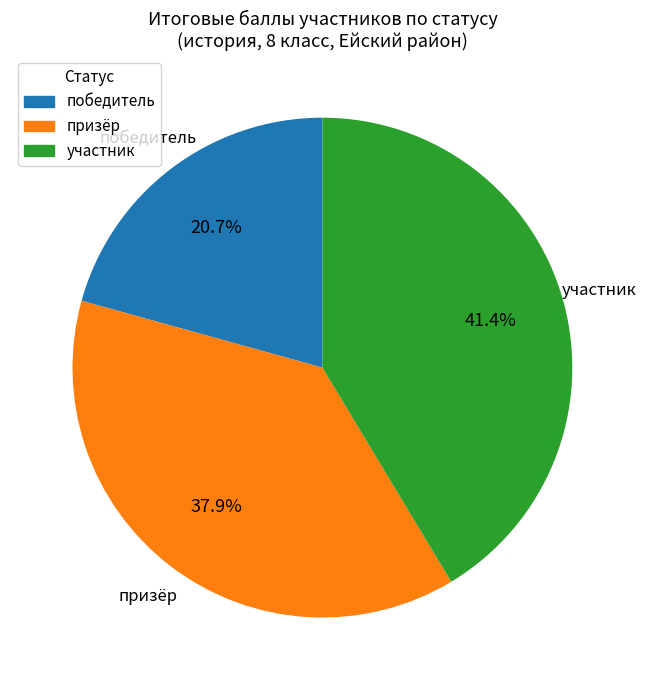

Is there any slice that represents more than half of the pie?

No